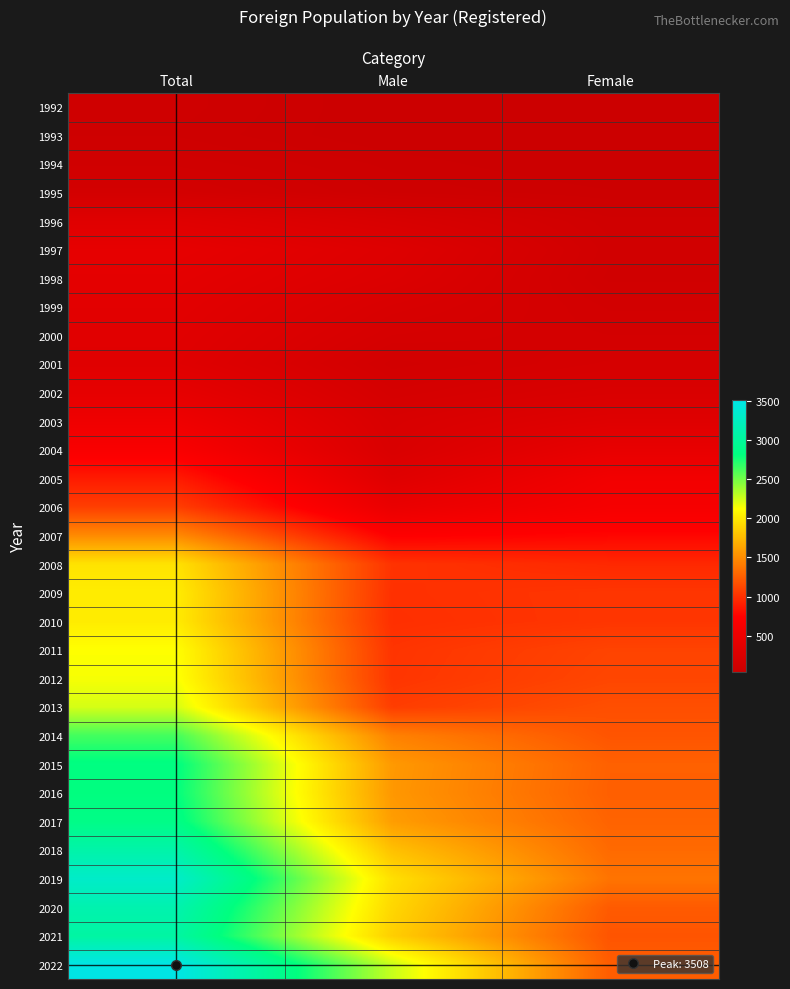

Reading left to right, what are all the values shown in this chart?

1992: Total=96	Male=45	Female=51
1993: Total=87	Male=46	Female=41
1994: Total=112	Male=70	Female=42
1995: Total=148	Male=85	Female=63
1996: Total=319	Male=212	Female=107
1997: Total=414	Male=294	Female=120
1998: Total=382	Male=271	Female=111
1999: Total=360	Male=220	Female=140
2000: Total=339	Male=183	Female=156
2001: Total=322	Male=135	Female=187
2002: Total=406	Male=173	Female=233
2003: Total=528	Male=218	Female=310
2004: Total=663	Male=234	Female=429
2005: Total=884	Male=313	Female=571
2006: Total=1076	Male=457	Female=619
2007: Total=1489	Male=724	Female=765
2008: Total=1969	Male=1011	Female=958
2009: Total=2025	Male=998	Female=1027
2010: Total=2020	Male=992	Female=1028
2011: Total=2123	Male=1020	Female=1103
2012: Total=2142	Male=1025	Female=1117
2013: Total=2235	Male=1069	Female=1166
2014: Total=2635	Male=1439	Female=1196
2015: Total=2831	Male=1569	Female=1262
2016: Total=2816	Male=1561	Female=1255
2017: Total=2868	Male=1592	Female=1276
2018: Total=3096	Male=1783	Female=1313
2019: Total=3314	Male=1948	Female=1366
2020: Total=3134	Male=1904	Female=1230
2021: Total=3053	Male=1857	Female=1196
2022: Total=3508	Male=2268	Female=1240